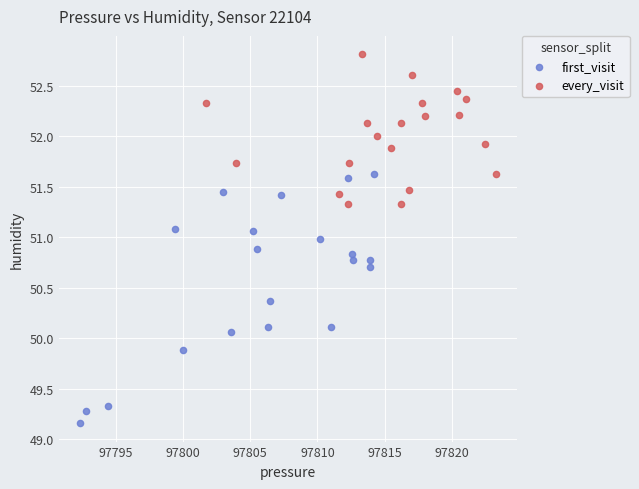

Which series contains the highest Y value?

every_visit